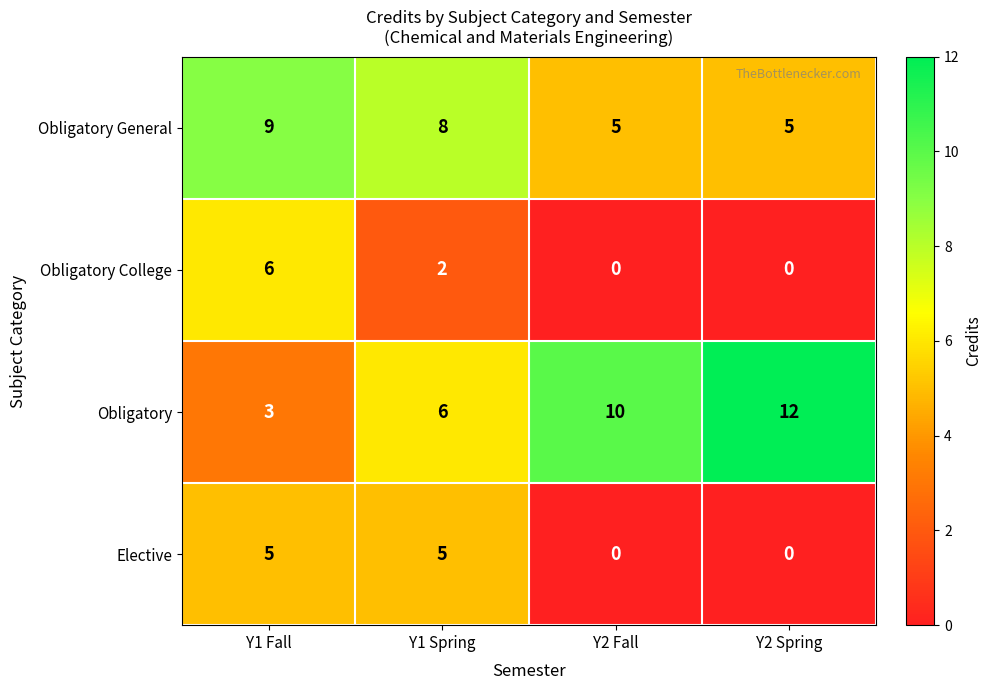

Reading left to right, list all the values displayed in this chart.

Obligatory General: Y1 Fall=9	Y1 Spring=8	Y2 Fall=5	Y2 Spring=5
Obligatory College: Y1 Fall=6	Y1 Spring=2	Y2 Fall=0	Y2 Spring=0
Obligatory: Y1 Fall=3	Y1 Spring=6	Y2 Fall=10	Y2 Spring=12
Elective: Y1 Fall=5	Y1 Spring=5	Y2 Fall=0	Y2 Spring=0